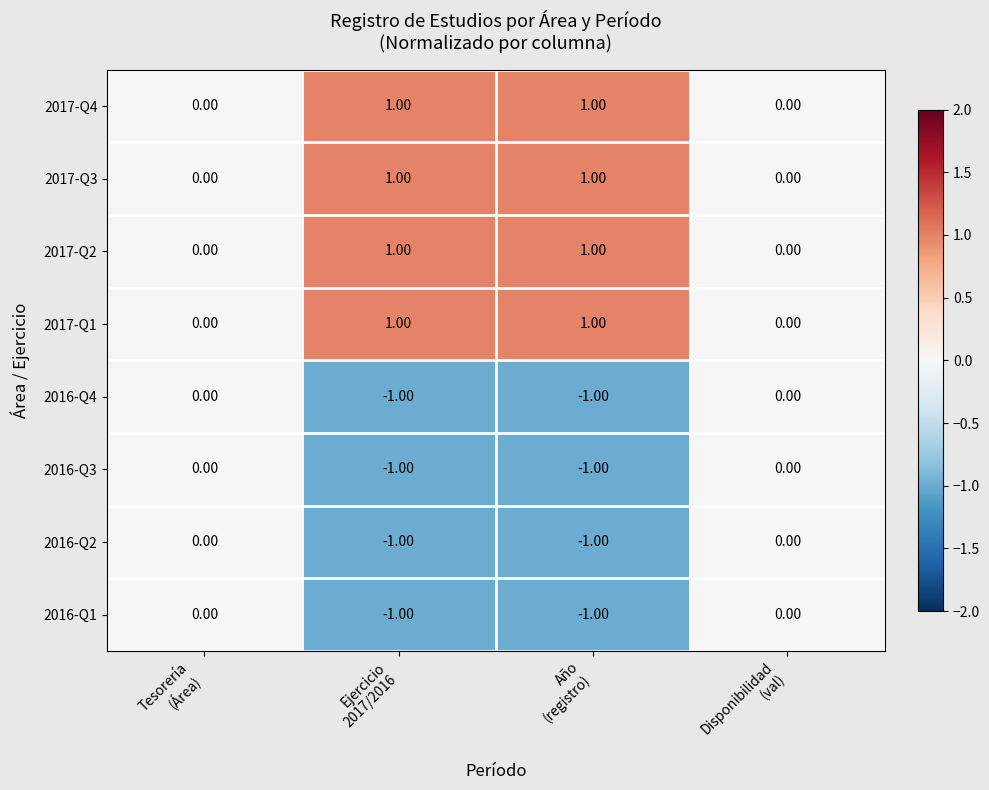

At how many categories does at least one series exceed 0?

2